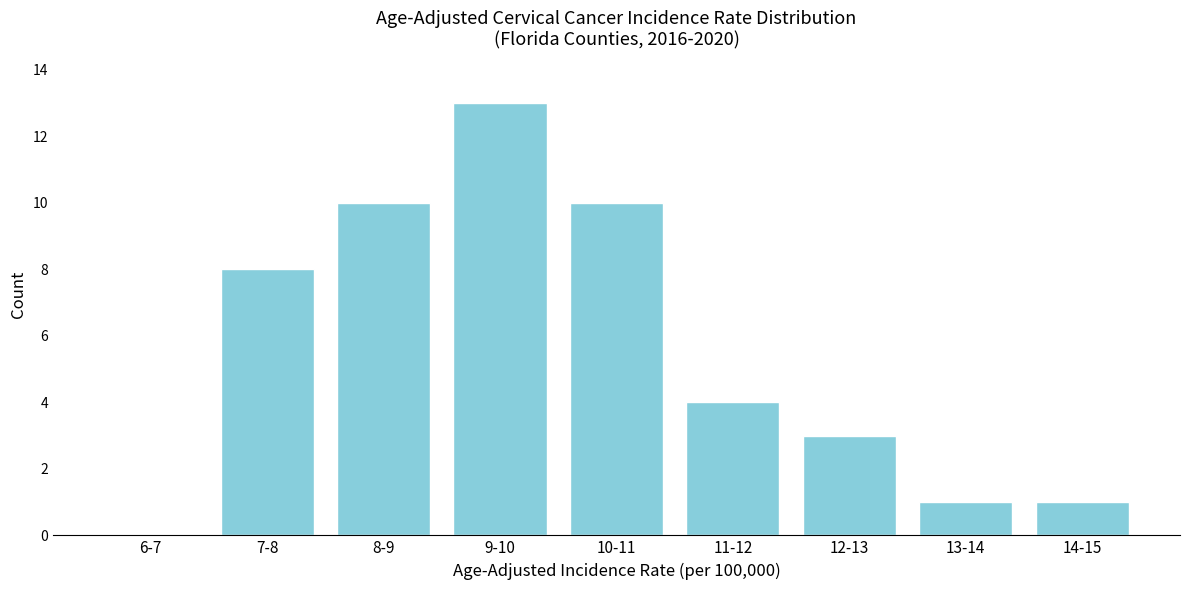

Reading left to right, transcribe all the data shown in this chart.

6-7=0	7-8=8	8-9=10	9-10=13	10-11=10	11-12=4	12-13=3	13-14=1	14-15=1